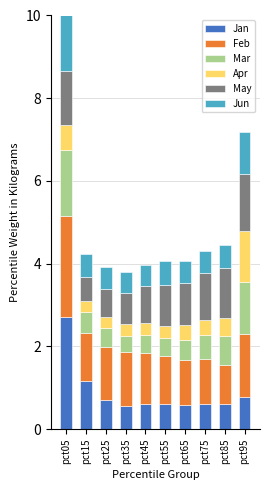

Which series has the largest range (max minus min)?

Jan